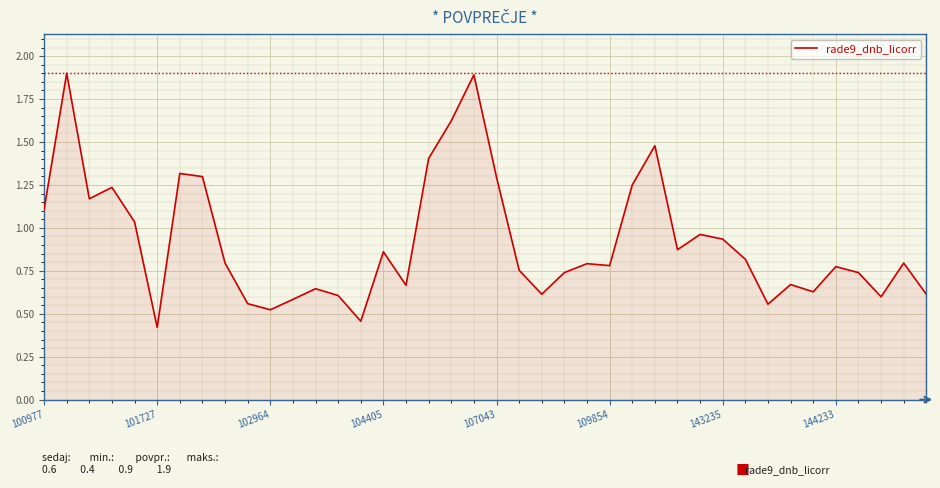

What is the smallest value displayed?

0.4